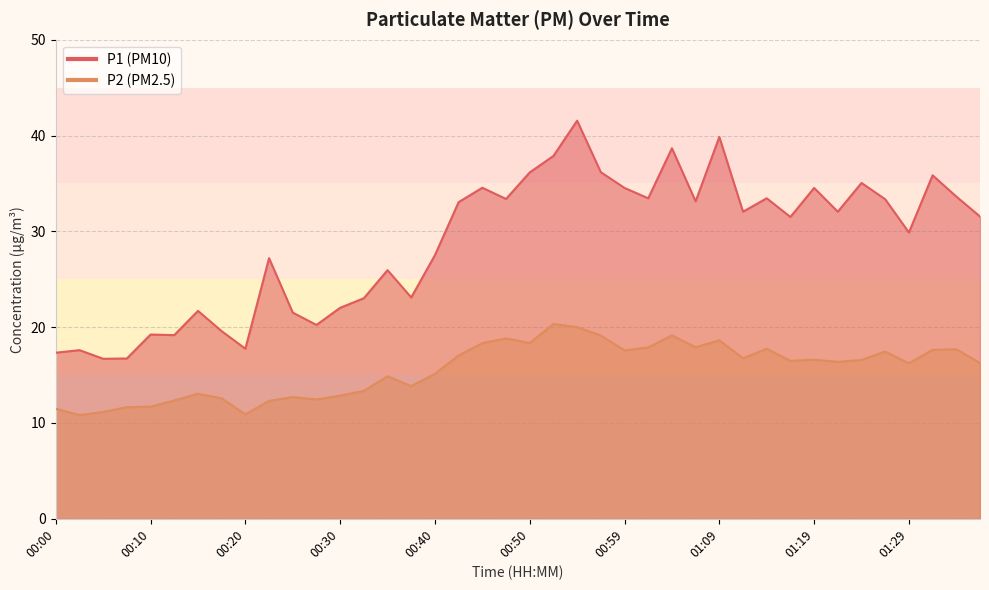

What is the difference between the maximum and minimum values in the P2 series?

9.5